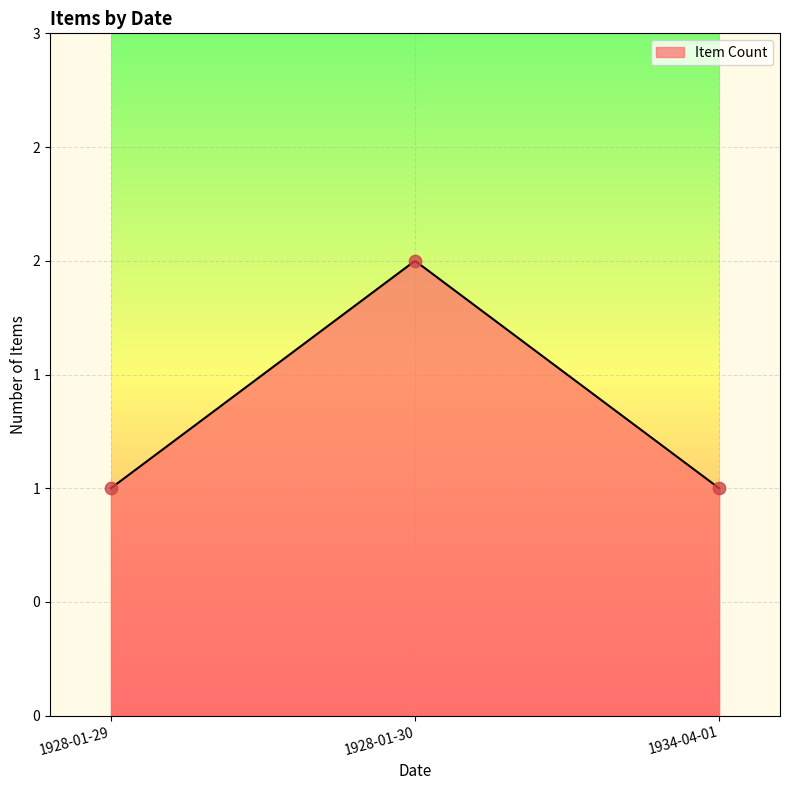

What is the change in value from 1928-01-30 to 1934-04-01?

-1